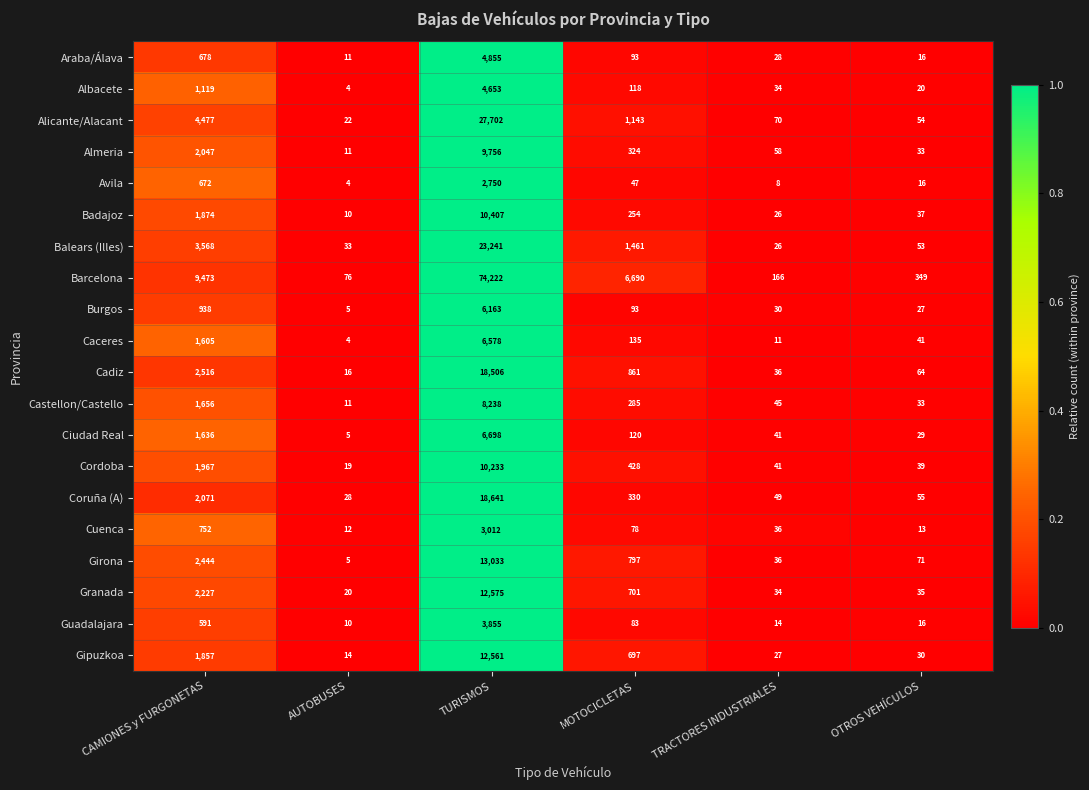

At which category is the sum across all series the highest?

TURISMOS